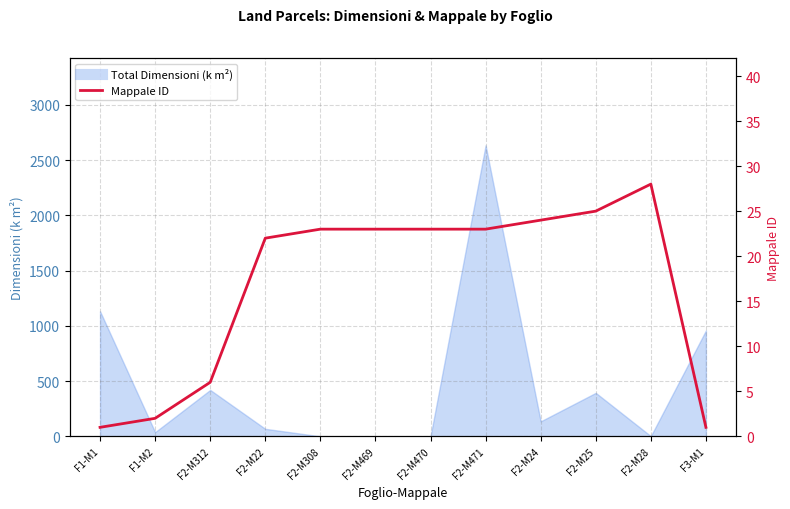

How many data points does each series have?

12